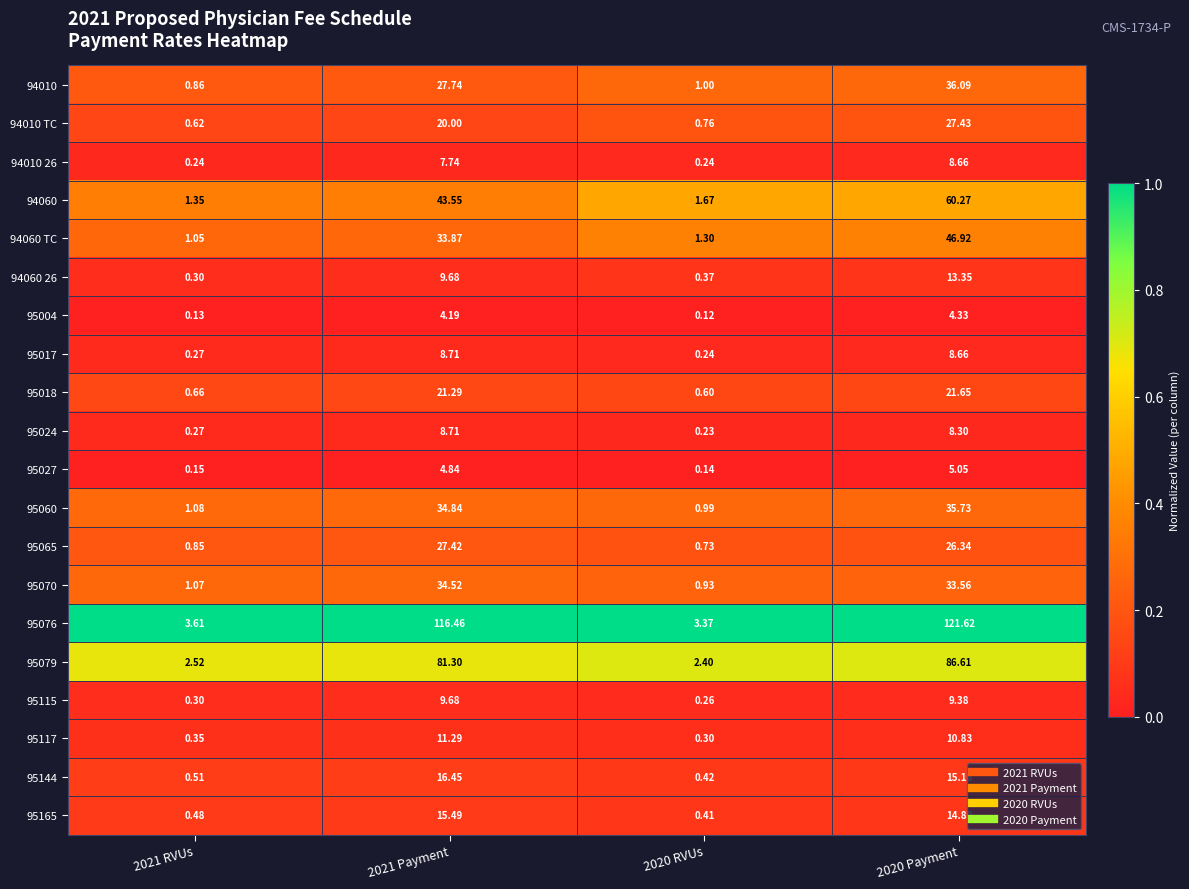

Is the value of 95165 at 2020 RVUs greater than the value of 95115 at 2020 RVUs?

Yes